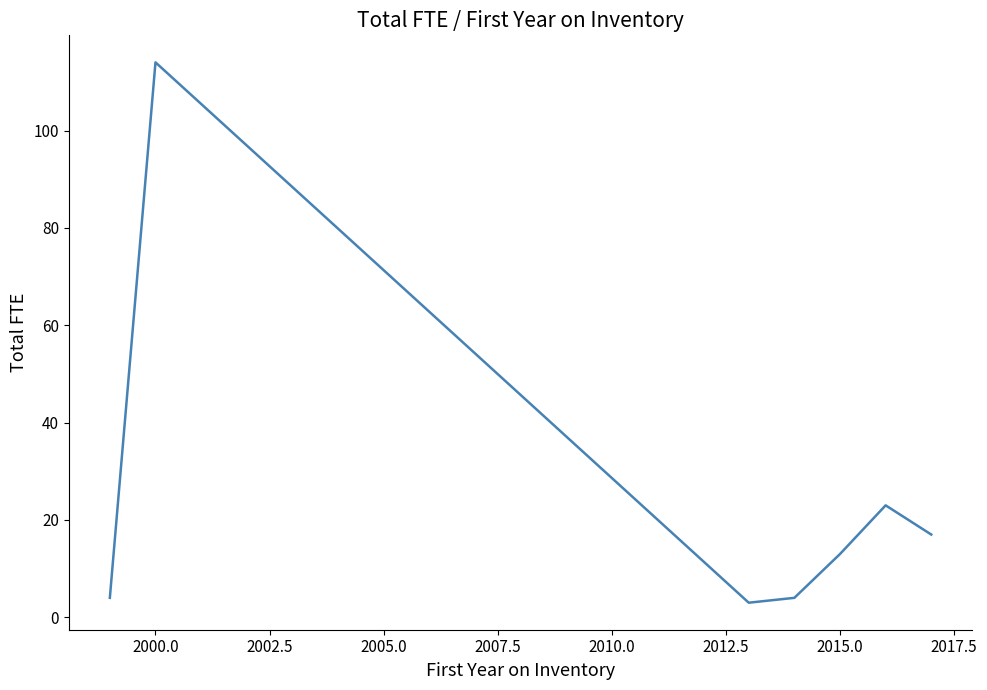

How many interior local peaks (higher than both neighbors) does the data have?

2